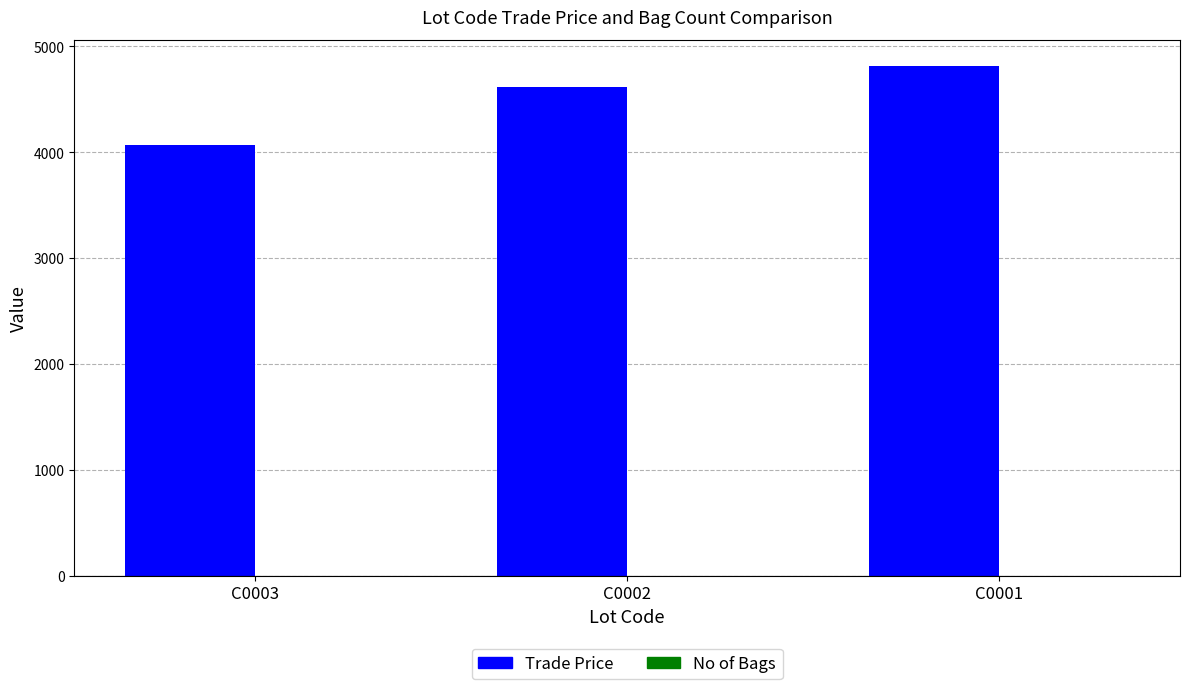

Which series has the largest total across all categories?

Trade Price